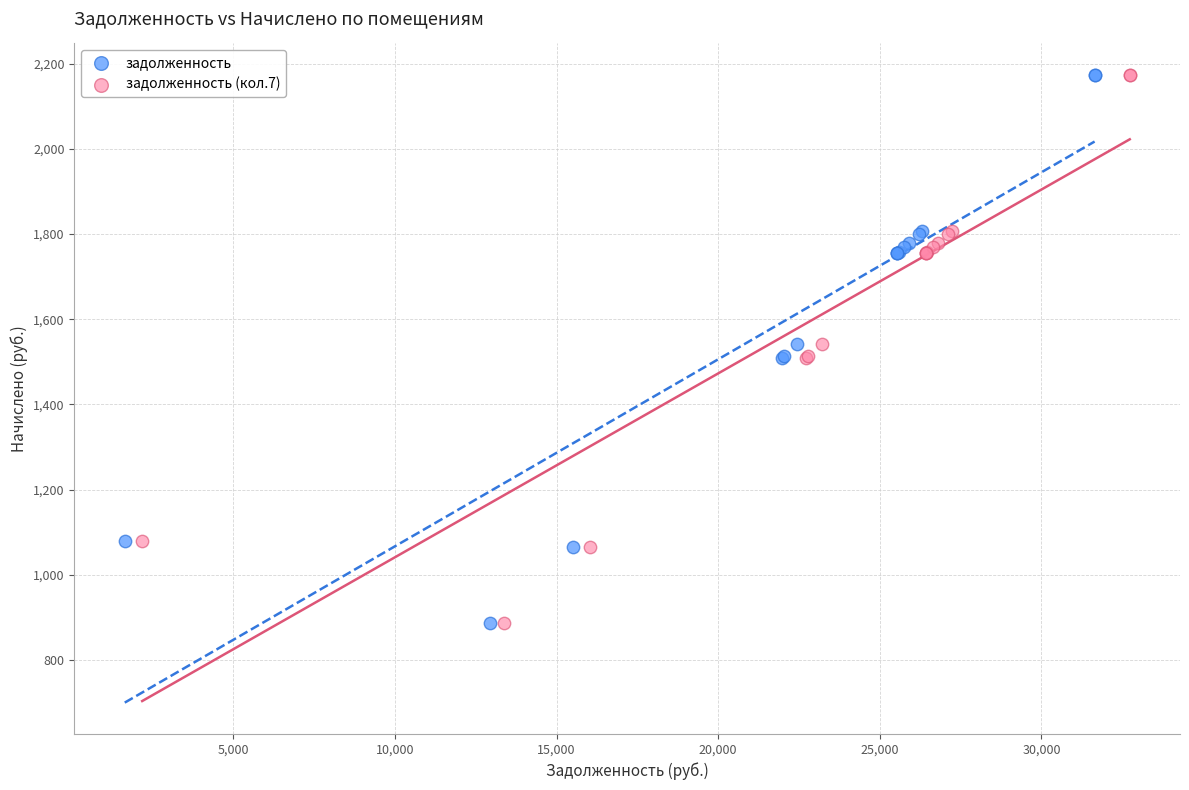

What are all the series names shown in the legend?

задолженность, задолженность (кол.7)